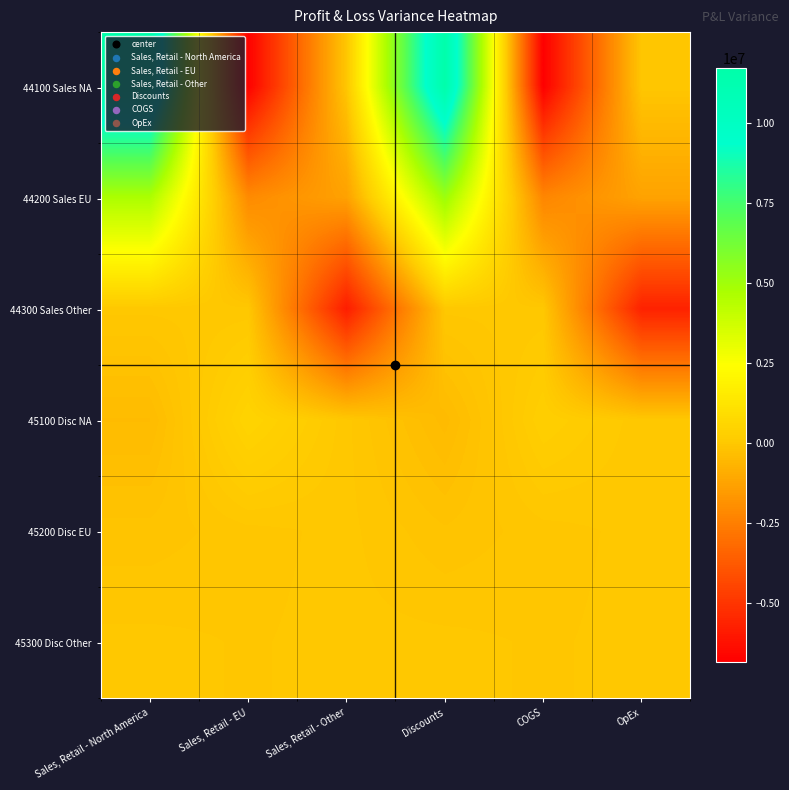

Reading right to left, list all the values displayed in this chart.

44100 Sales NA: OpEx=-45476.7	COGS=-6831190.0	Discounts=11639271.9	Sales, Retail - Other=-41669.6	Sales, Retail - EU=-6758123.3	Sales, Retail - North America=11711324.1
44200 Sales EU: OpEx=-1273502.0	COGS=-2227819.2	Discounts=5122827.7	Sales, Retail - Other=-1317486.0	Sales, Retail - EU=-2063406.9	Sales, Retail - North America=4690085.7
44300 Sales Other: OpEx=-5645498.9	COGS=0.0	Discounts=0.0	Sales, Retail - Other=-5820173.9	Sales, Retail - EU=0.0	Sales, Retail - North America=0.0
45100 Disc NA: OpEx=0.0	COGS=264451.6	Discounts=-420461.1	Sales, Retail - Other=0.0	Sales, Retail - EU=490520.8	Sales, Retail - North America=-391398.3
45200 Disc EU: OpEx=0.0	COGS=-54589.0	Discounts=-155700.6	Sales, Retail - Other=0.0	Sales, Retail - EU=-50390.7	Sales, Retail - North America=-139494.7
45300 Disc Other: OpEx=0.0	COGS=-32889.1	Discounts=0.0	Sales, Retail - Other=0.0	Sales, Retail - EU=-29907.7	Sales, Retail - North America=0.0